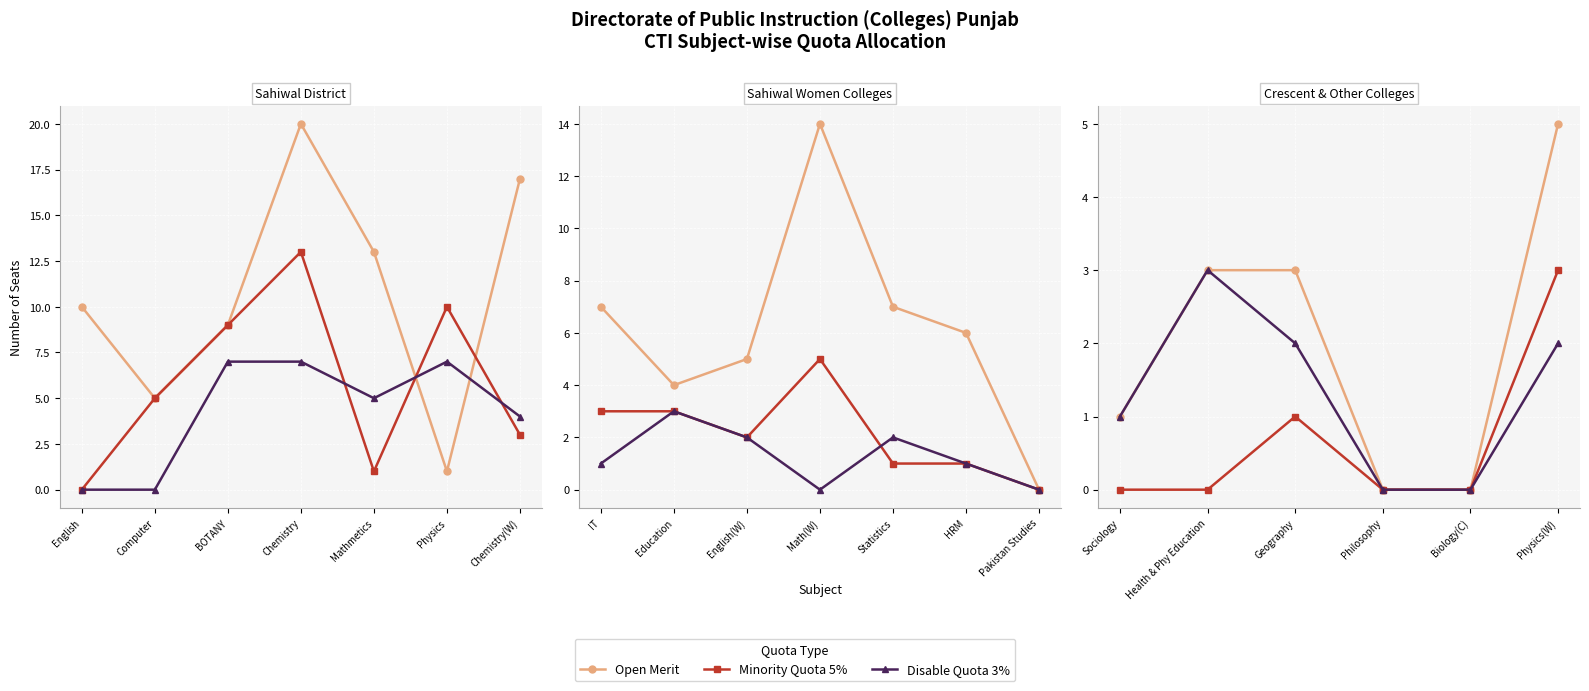

What is the average value of the Disable Quota 3% series?

1